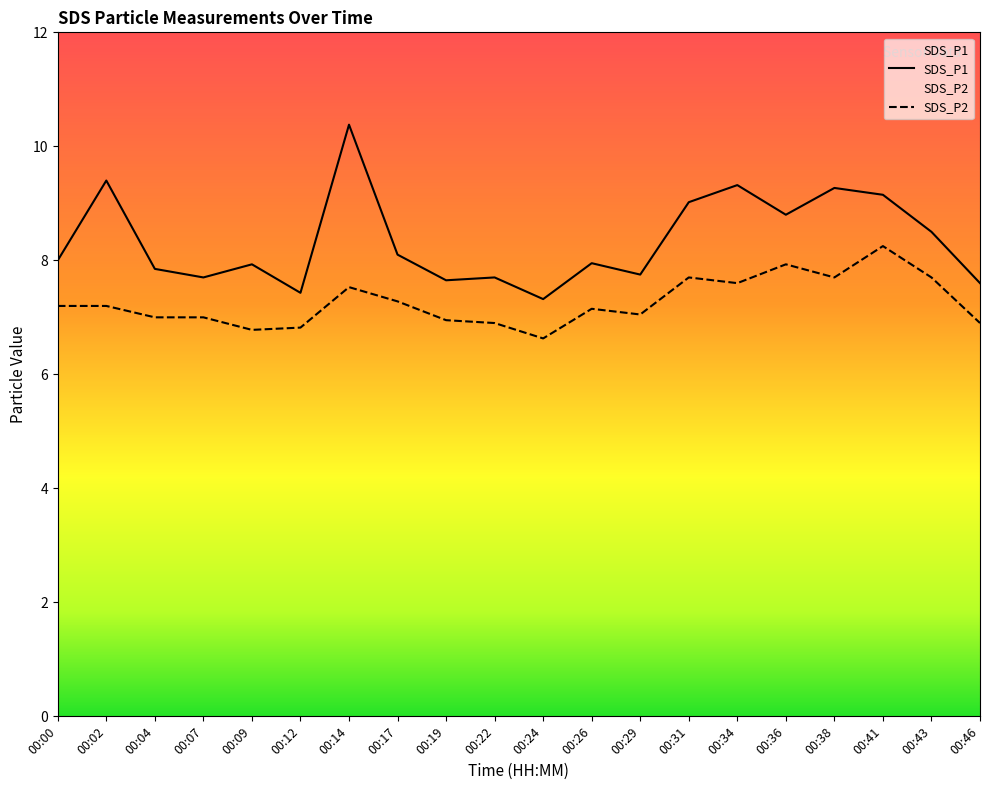

What is the maximum value shown in the chart?

10.4